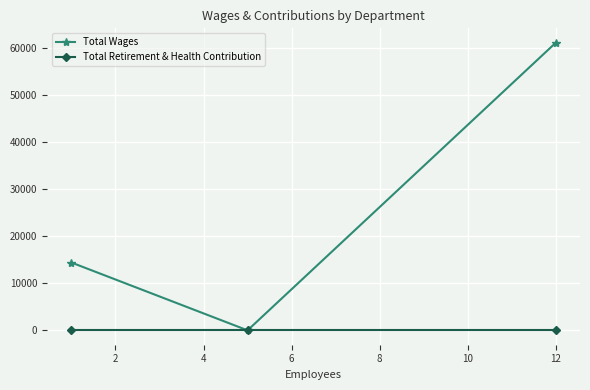

What are all the series names shown in the legend?

Total Wages, Total Retirement & Health Contribution